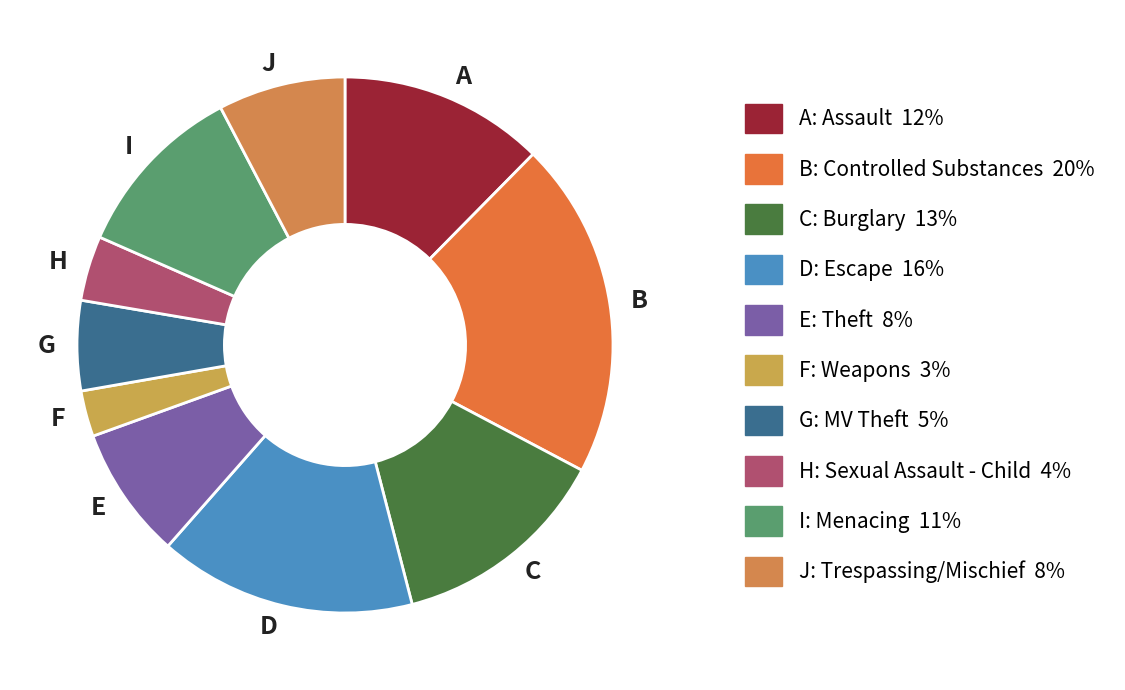

What is the largest slice in the pie chart?

B